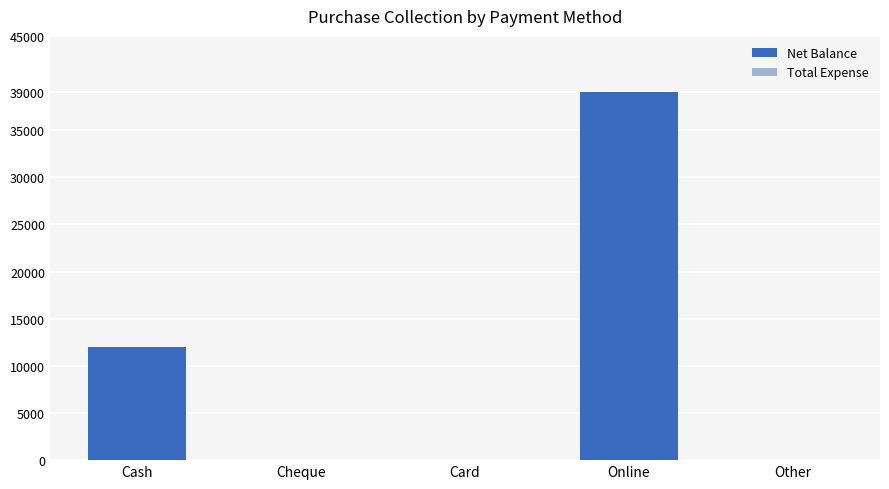

The chart shows a value of 12000 at Cash. True or false?

True